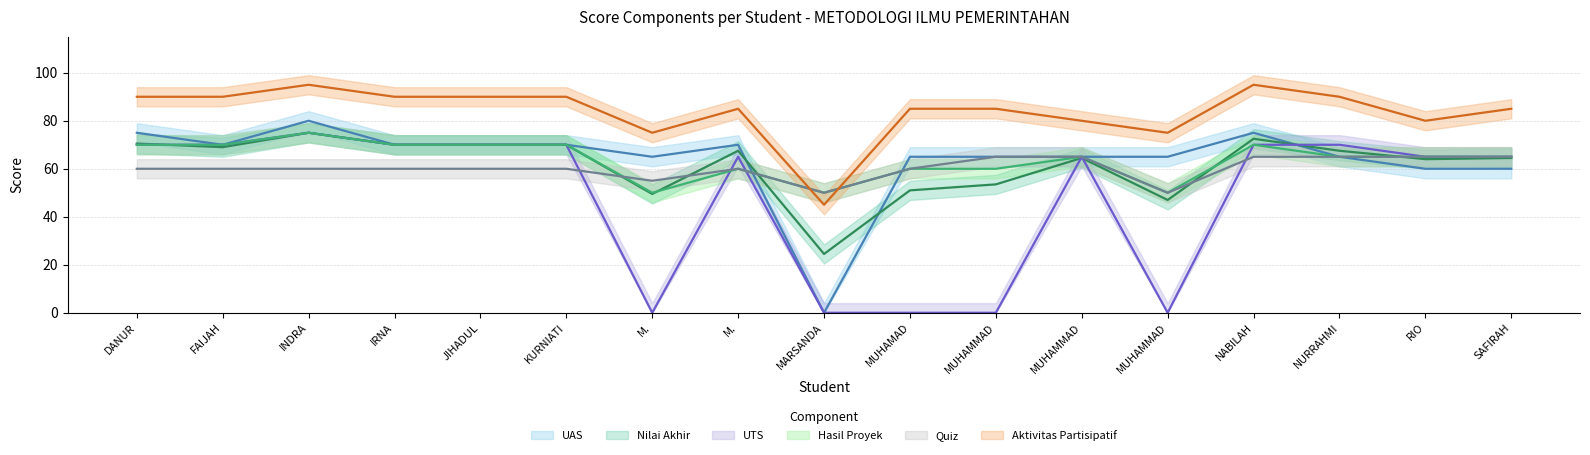

True or false: Nilai Akhir and Aktivitas Partisipatif intersect in this chart.

False